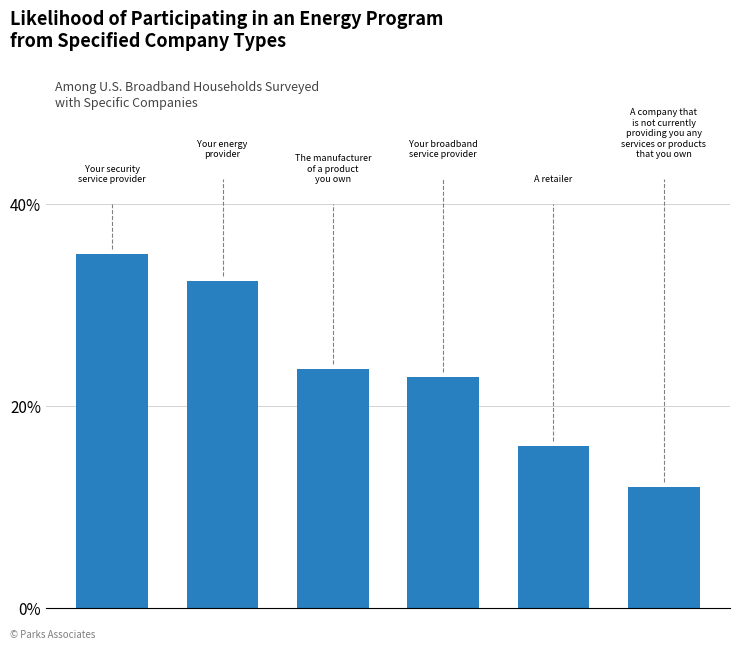

What is the difference between the maximum and second lowest values?

19.0